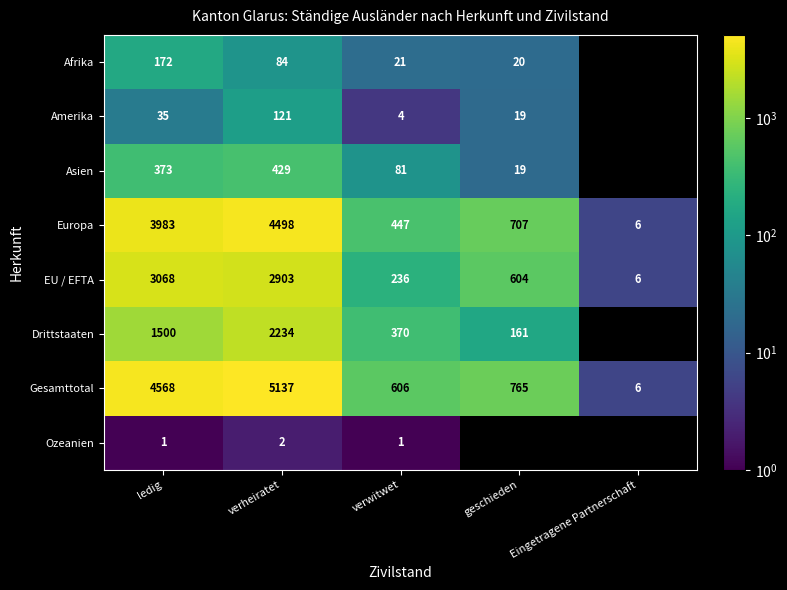

What is the spread (max minus min) of values at geschieden?

746.0